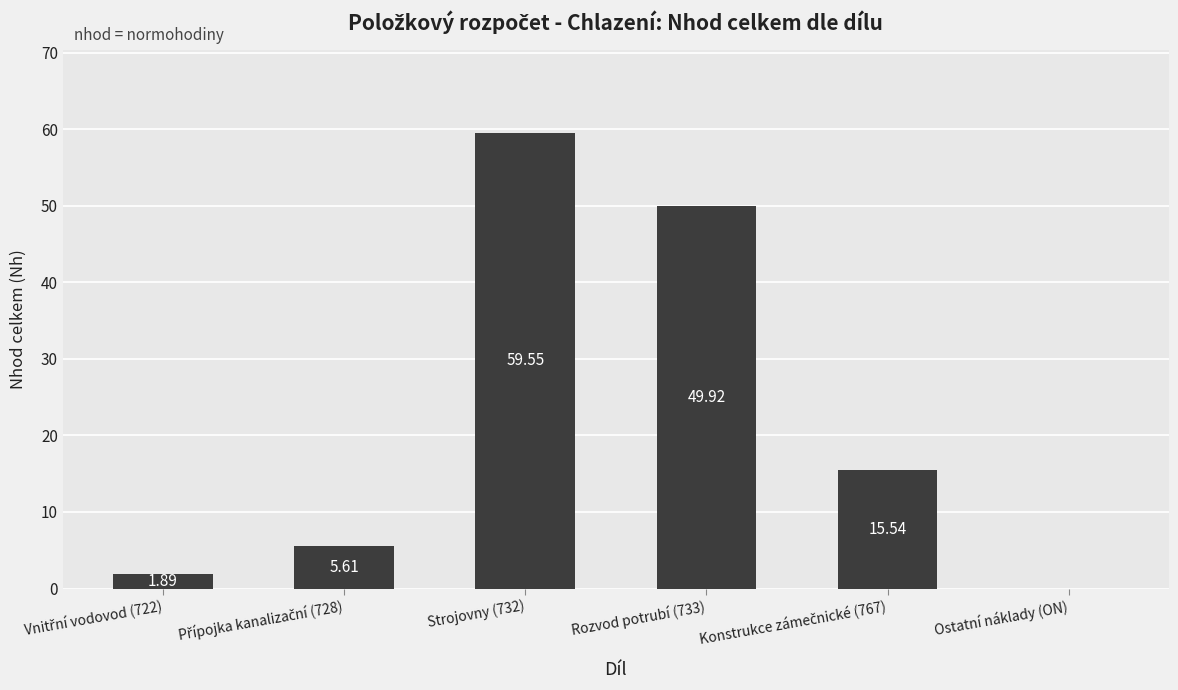

What is the sum of all values?

132.5